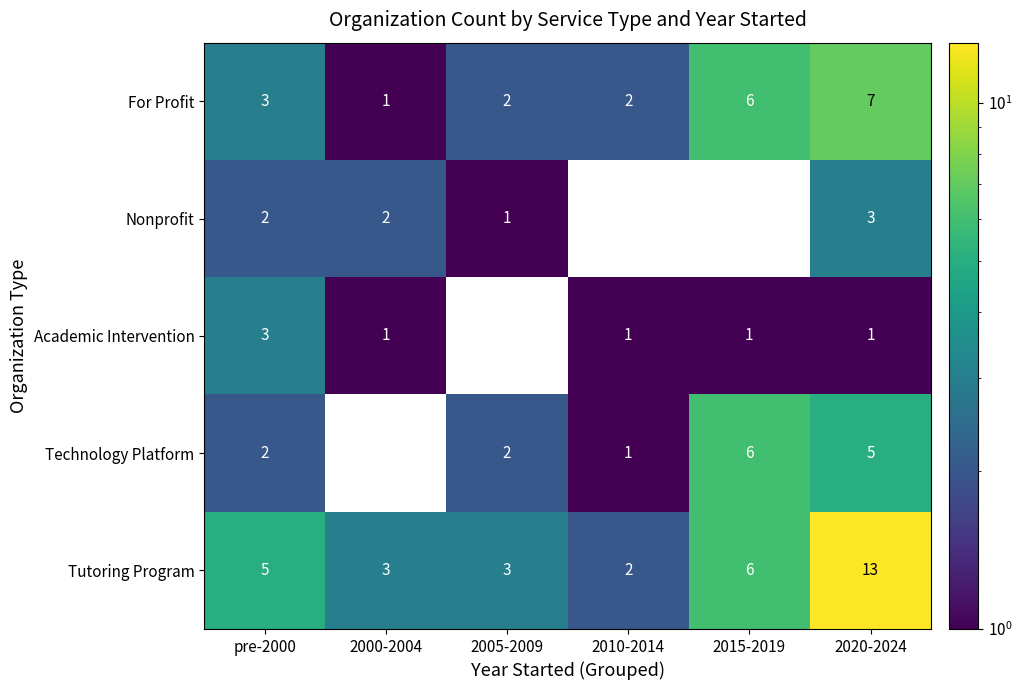

What is the sum of all Tutoring Program values?

32